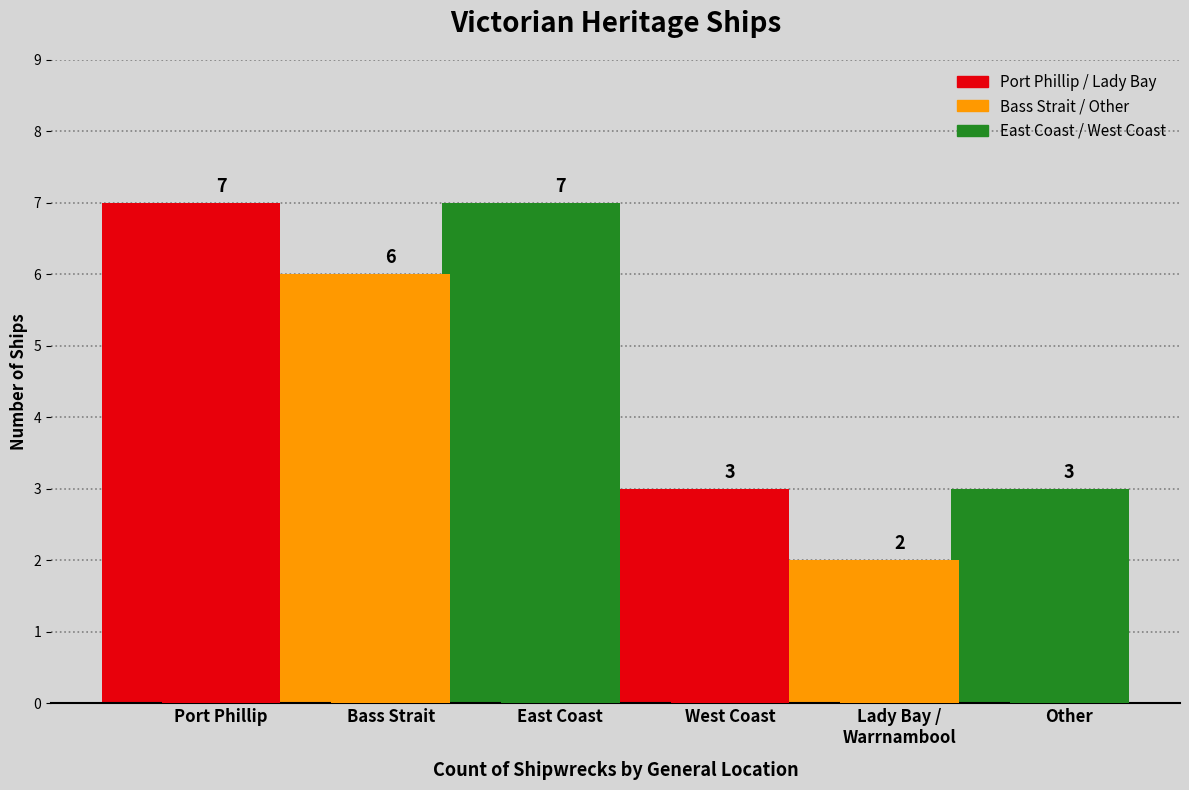

Where does the data first go above 6?

Port Phillip